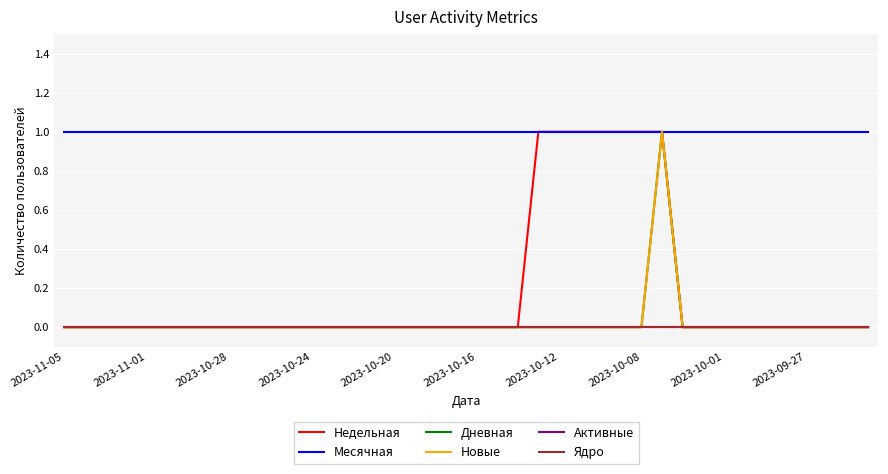

List the series in order of their peak value, highest first.

Недельная, Месячная, Дневная, Новые, Активные, Ядро